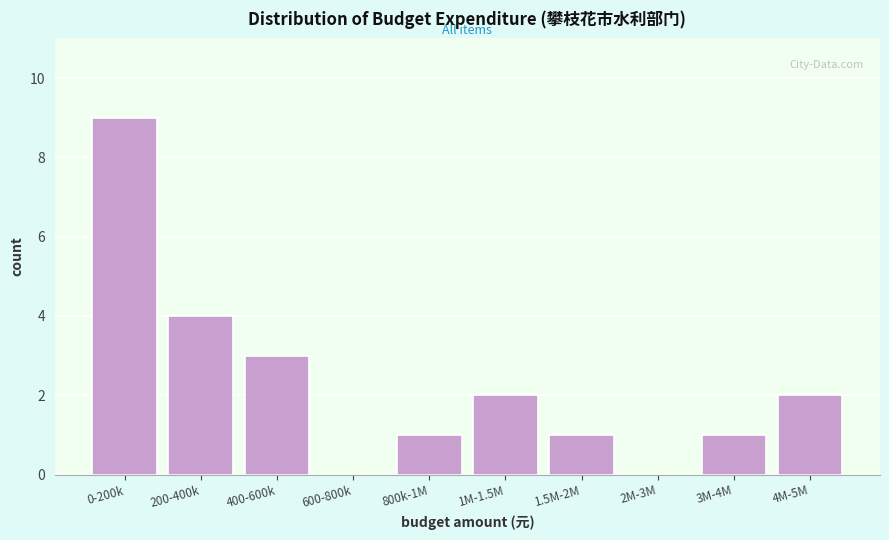

Reading left to right, extract all data points from this chart.

0-200k=9	200-400k=4	400-600k=3	600-800k=0	800k-1M=1	1M-1.5M=2	1.5M-2M=1	2M-3M=0	3M-4M=1	4M-5M=2